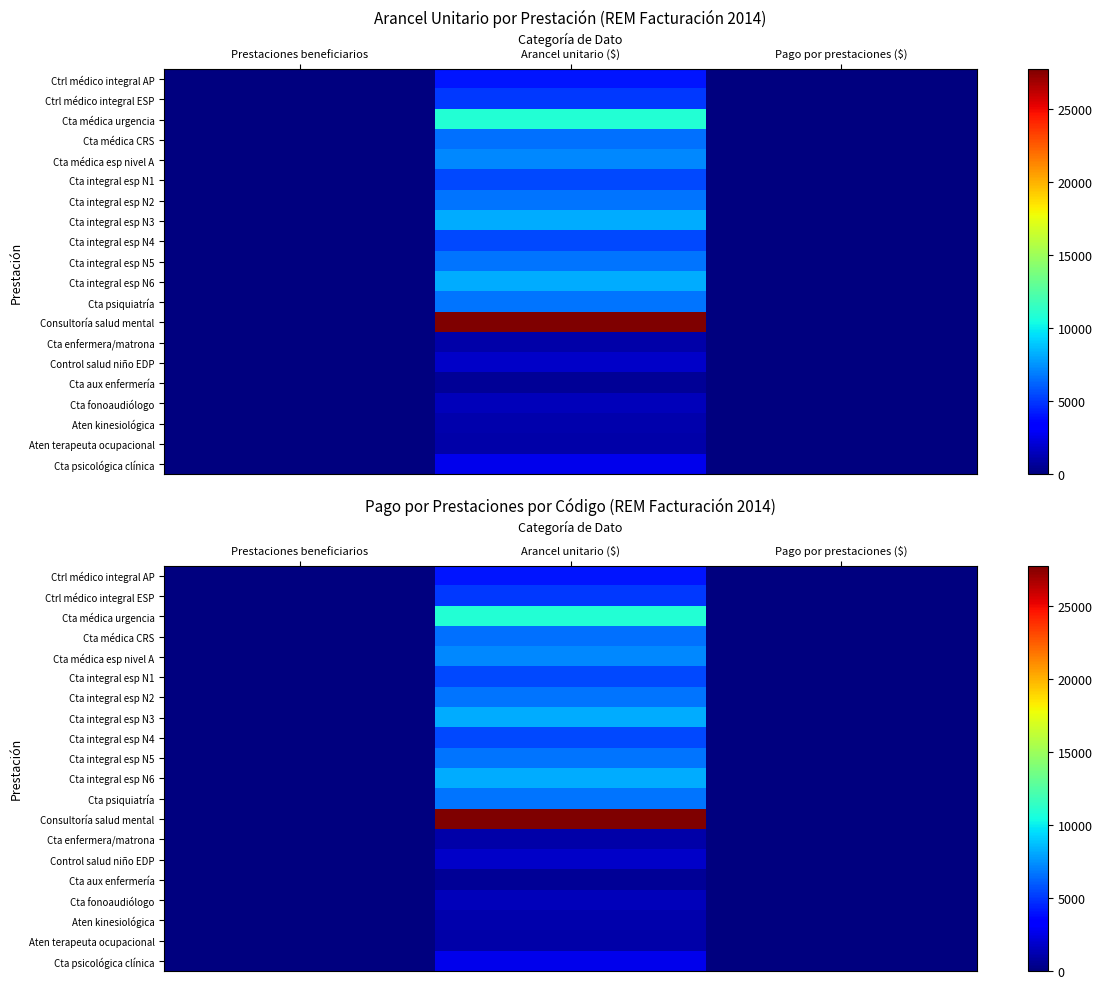

True or false: Cta integral esp N3 has a value of -5483 at Prestaciones beneficiarios.

False